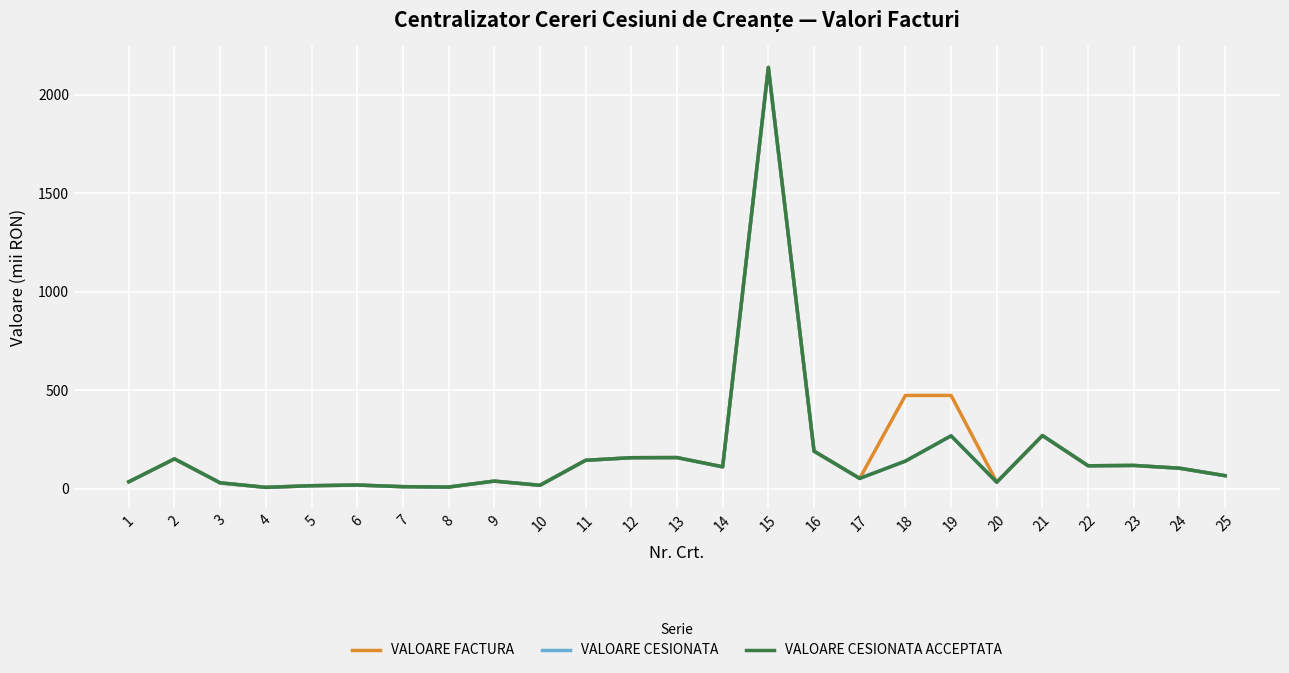

What is the smallest value displayed?

7.5